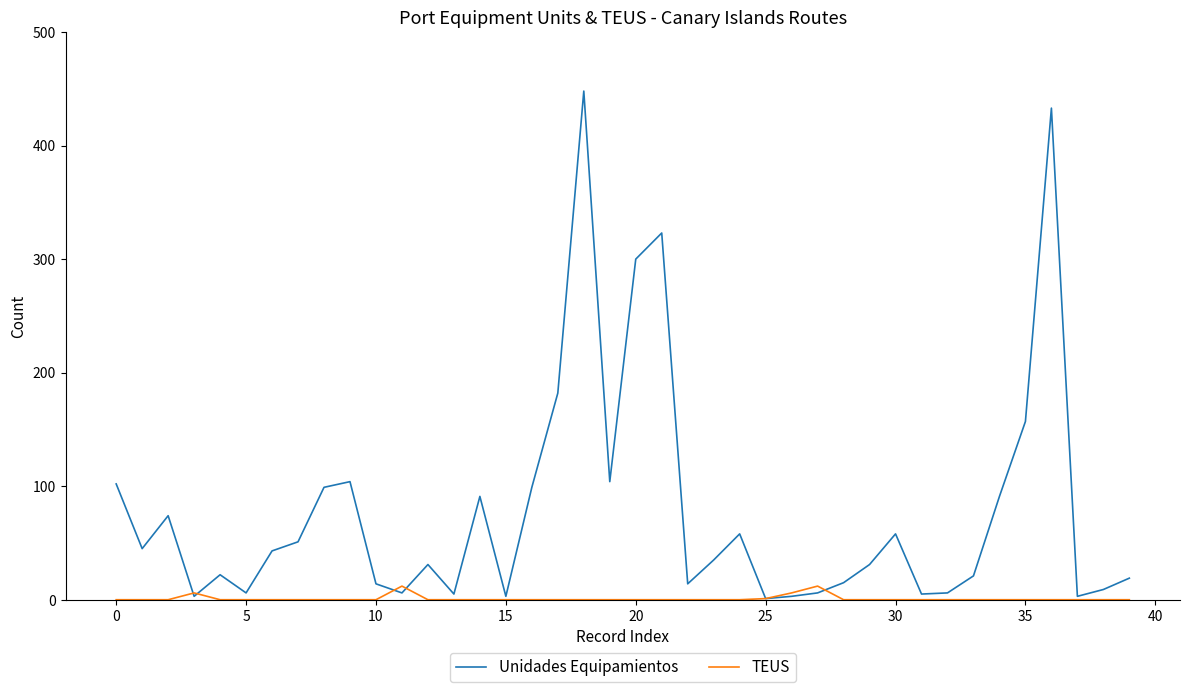

Which series has the largest range (max minus min)?

Unidades Equipamientos